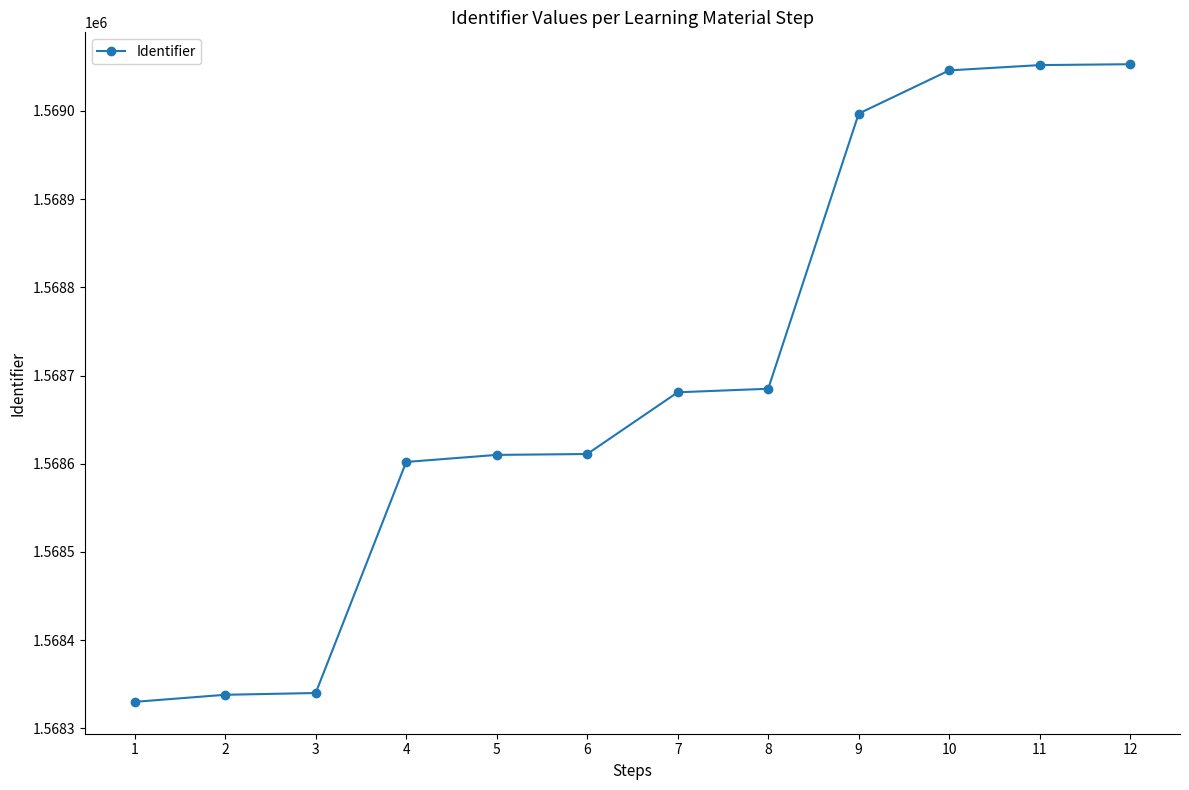

What is the ratio of the value at 8 to the value at 9?

1.0